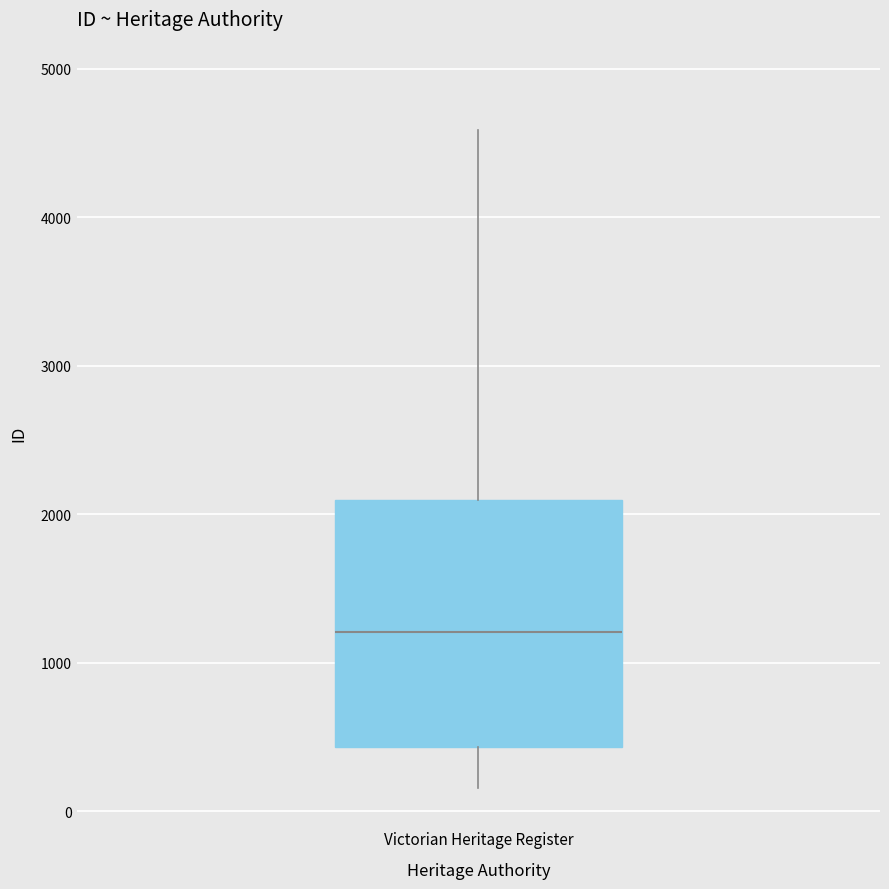

Where does the median line of the box for Victorian Heritage Register sit on the y-axis? The values are not printed on the chart, so give them approximately, as read against the axis.

1200